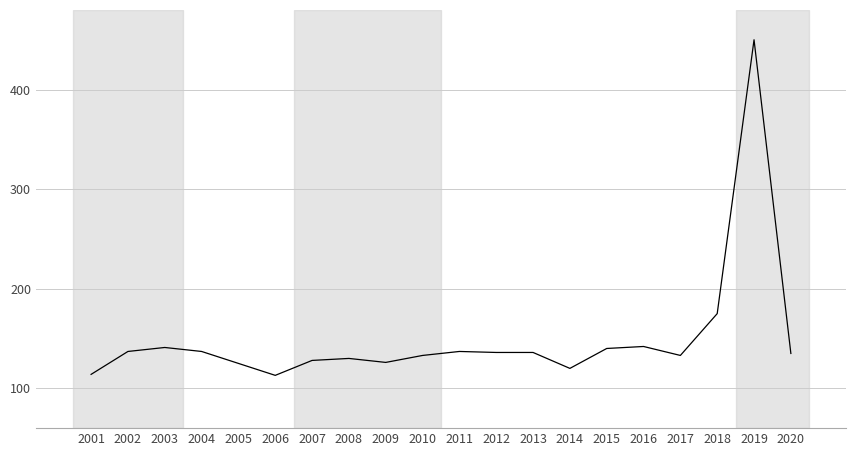

What is the difference between the values at 2001 and 2019?

336